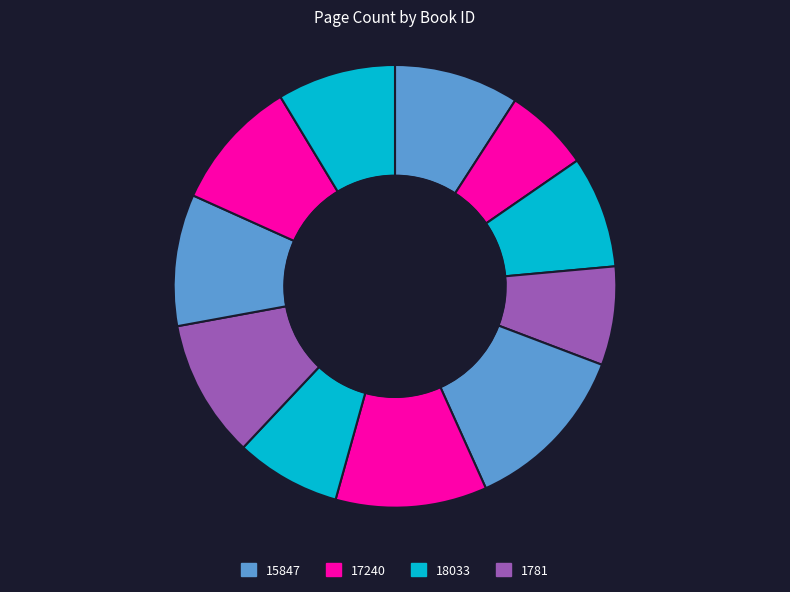

To the nearest percent, what is the difference between the largest and smallest slice percentages?

6%